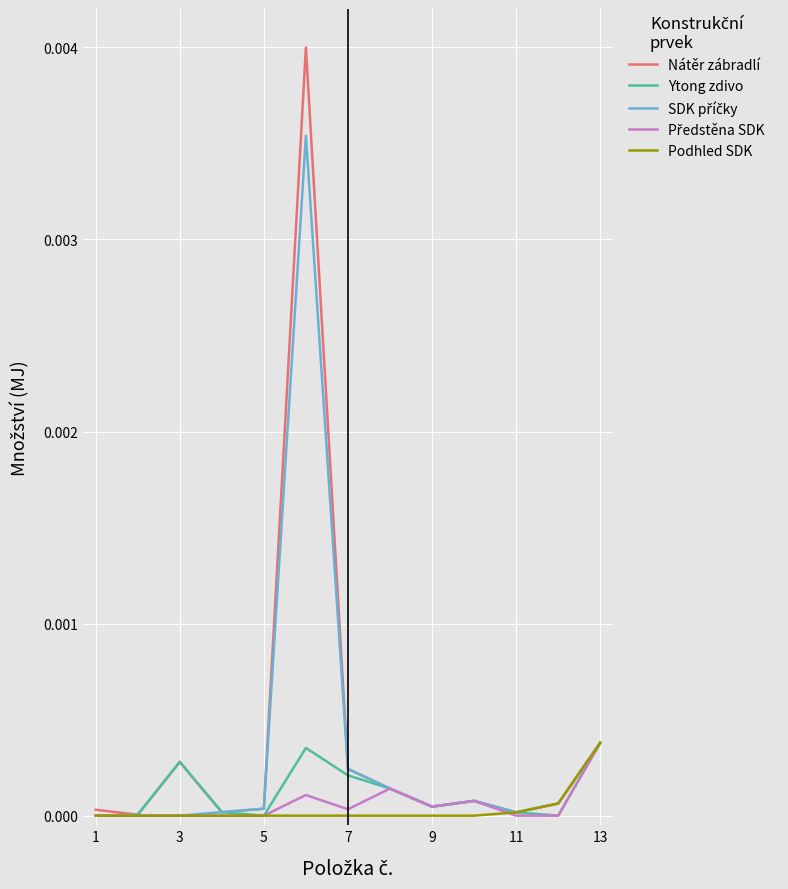

Which series has the widest spread of values?

Nátěr zábradlí